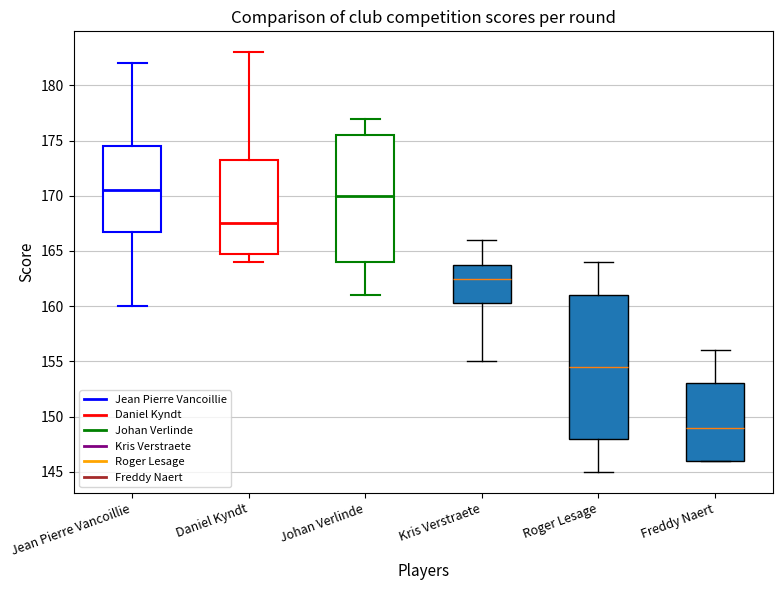

Which box is the tallest, from its lower edge to its upper edge?

Roger Lesage